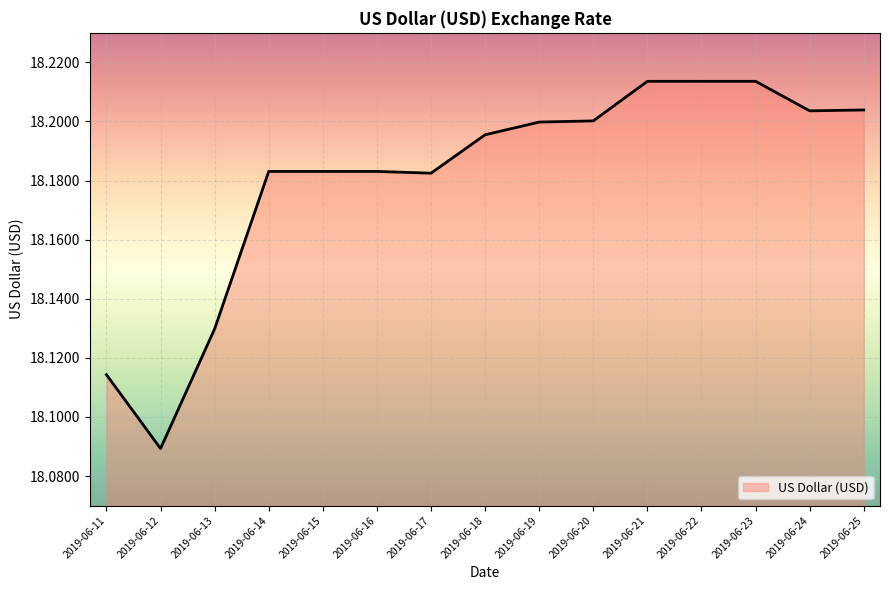

Approximately how many times larger is the value at 2019-06-12 compared to 2019-06-18?

1.0